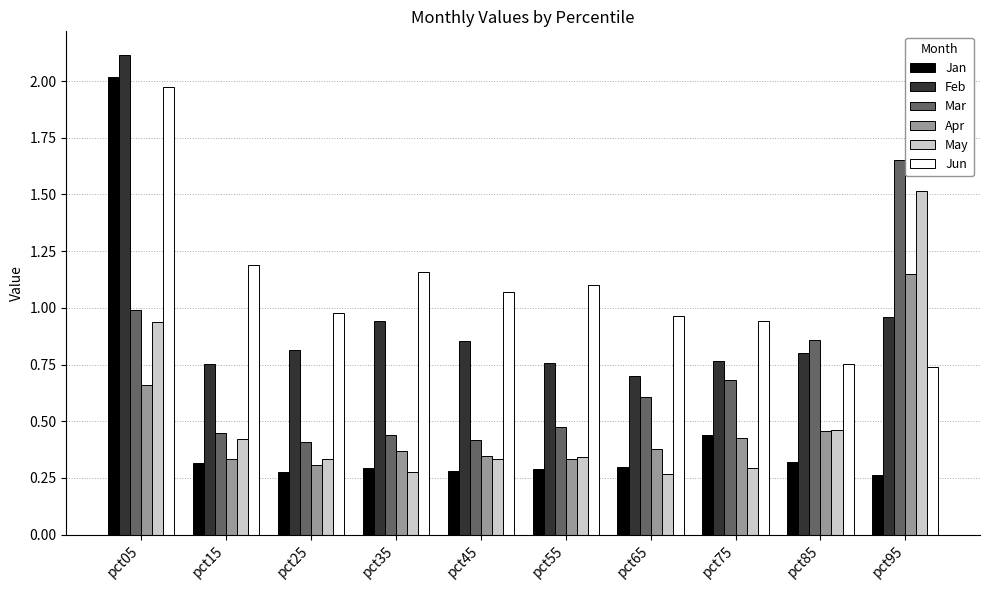

What is the difference between the highest and lowest values at pct75?

0.6